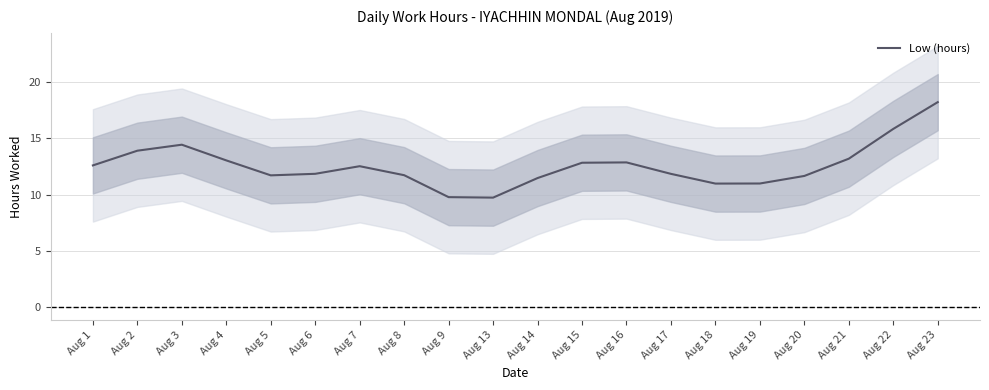

Does the chart have visible grid lines?

Yes